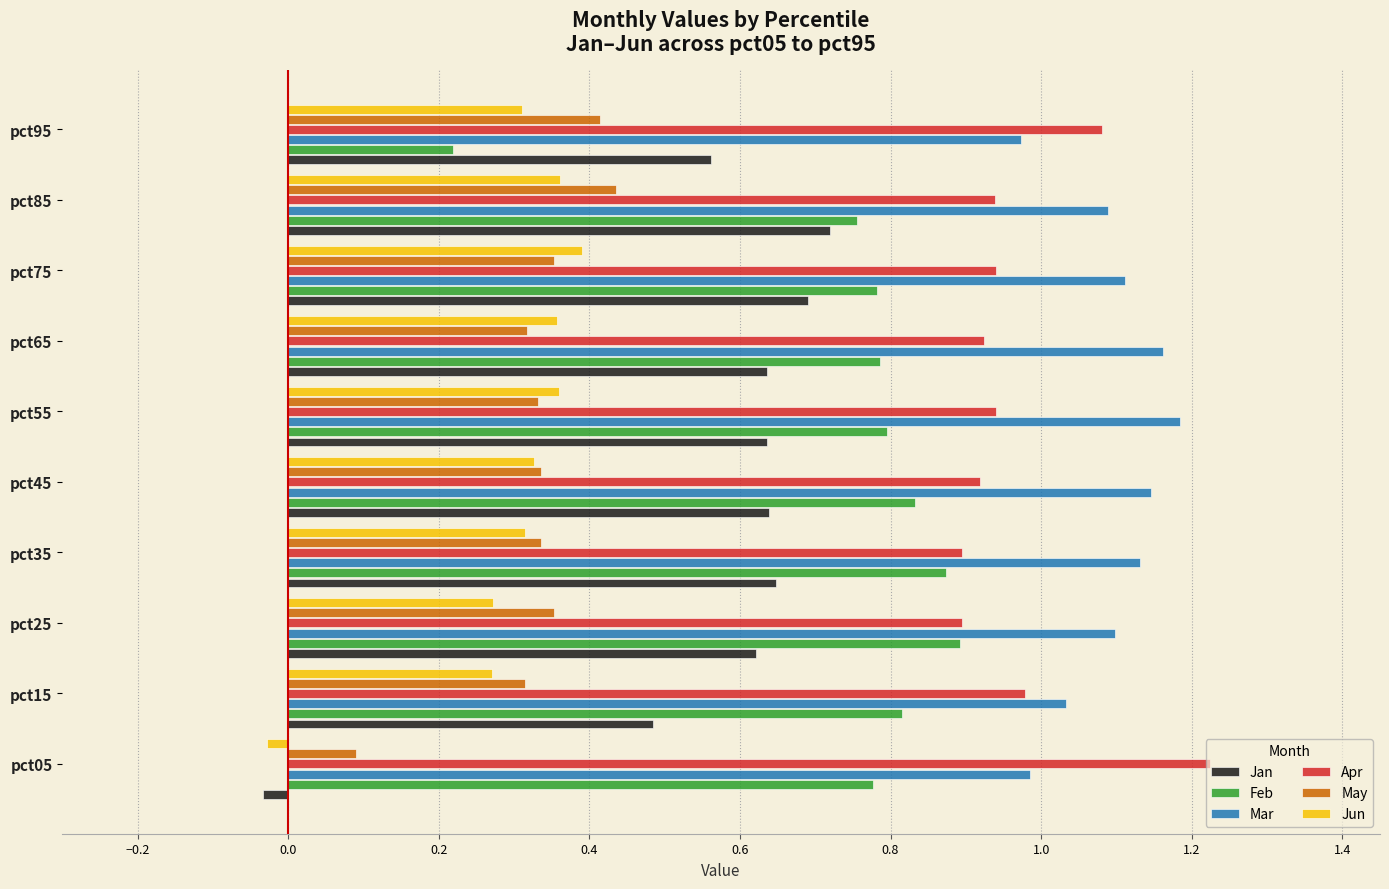

At which category does the chart reach its peak across all series?

pct05